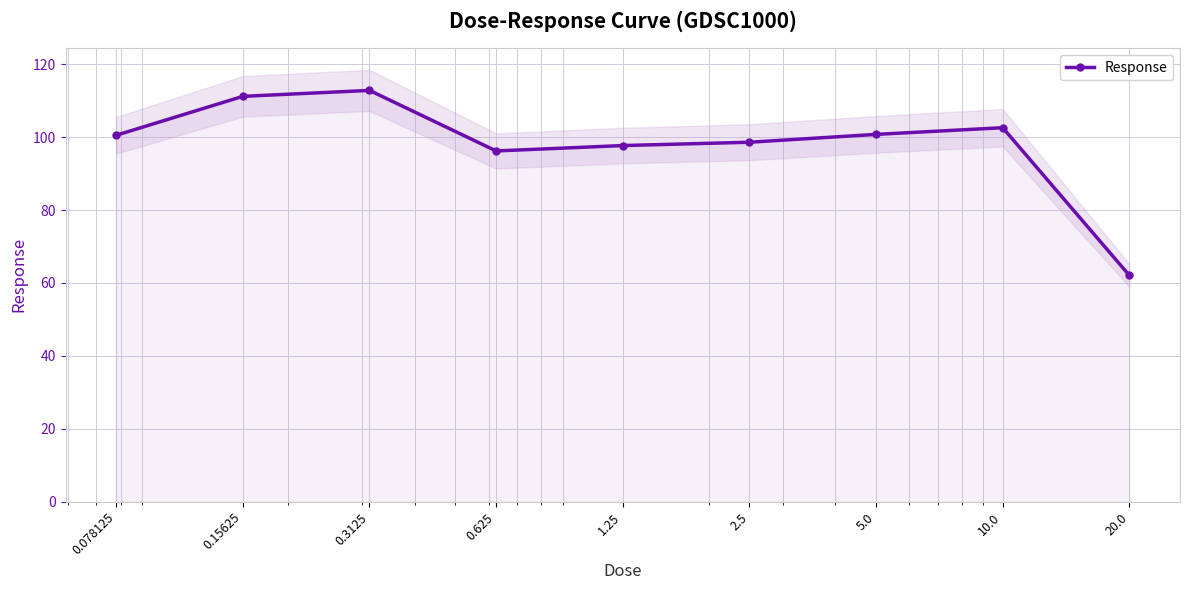

What is the change in value from 0.15625 to 1.25?

-13.5